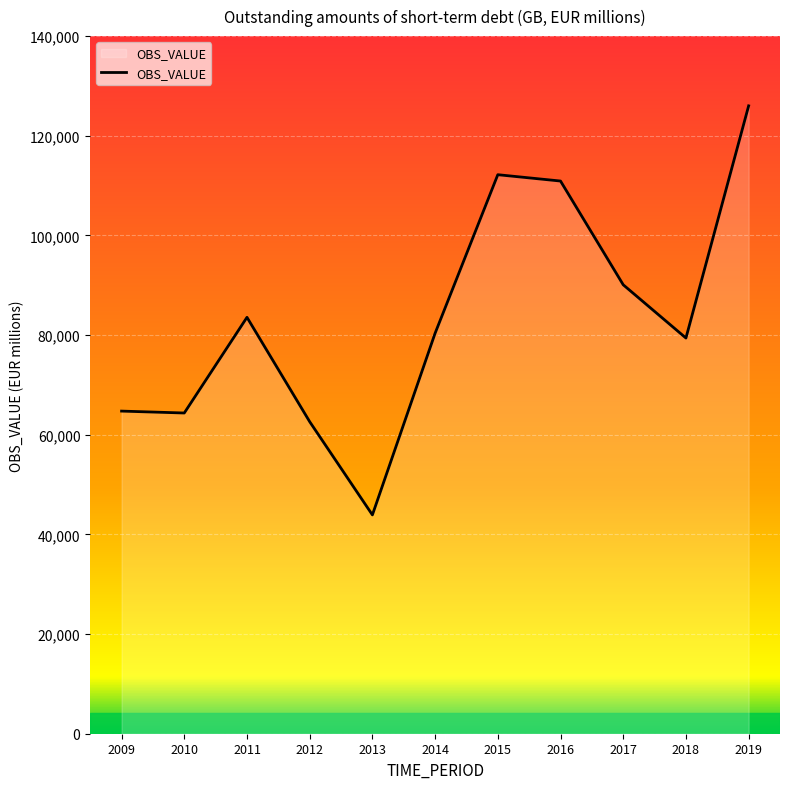

The value at 2010 is 27745.0. True or false?

False